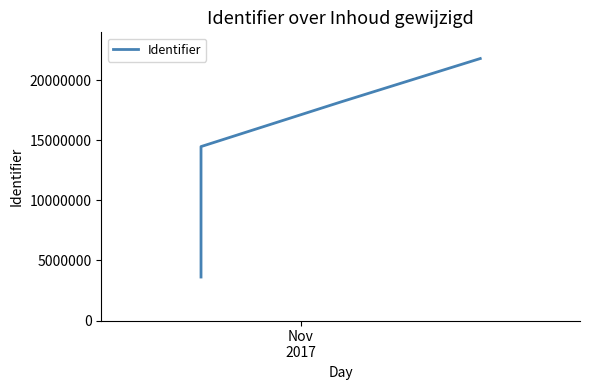

How many data points are less than 14479946?

3